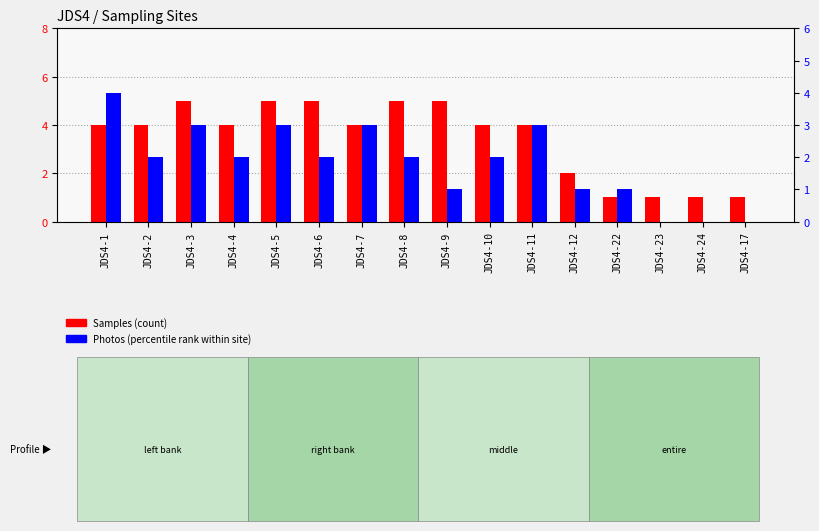

How many bars are there in each group?

2